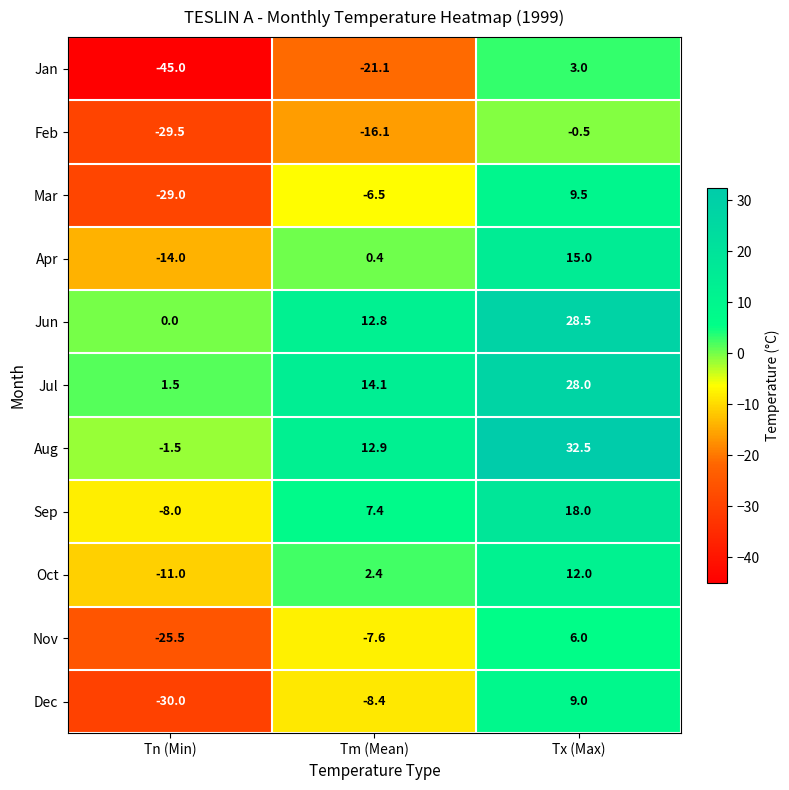

How many categories are shown in the chart?

3